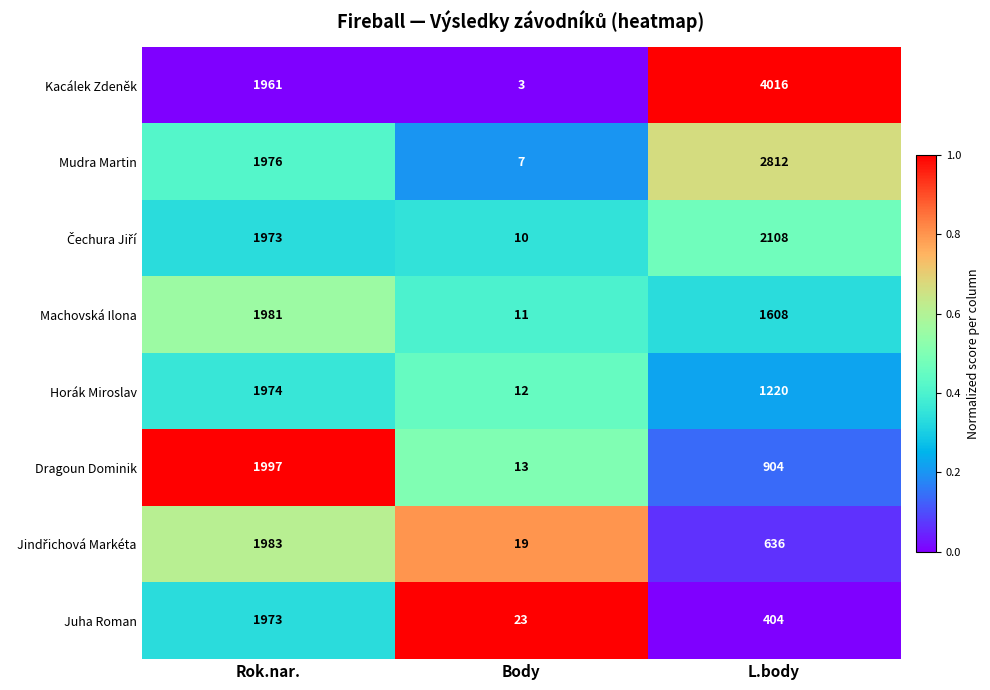

Which series has the largest total across all categories?

Kacálek Zdeněk